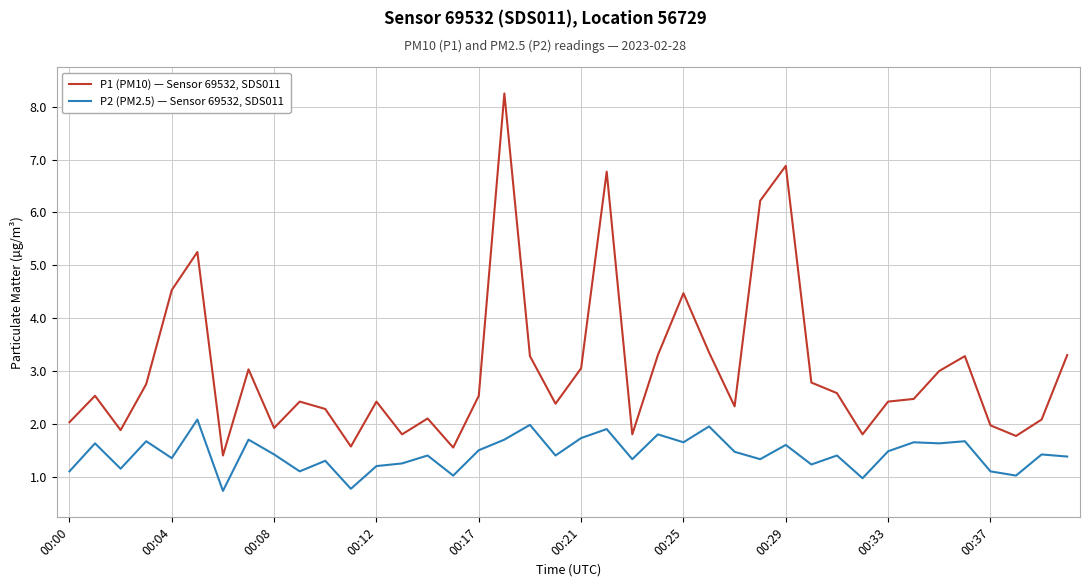

True or false: P1 (PM10) — Sensor 69532, SDS011 and P2 (PM2.5) — Sensor 69532, SDS011 cross at least once.

False